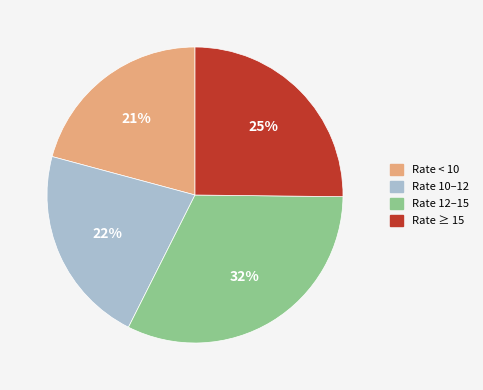

Does any single category account for the majority?

No